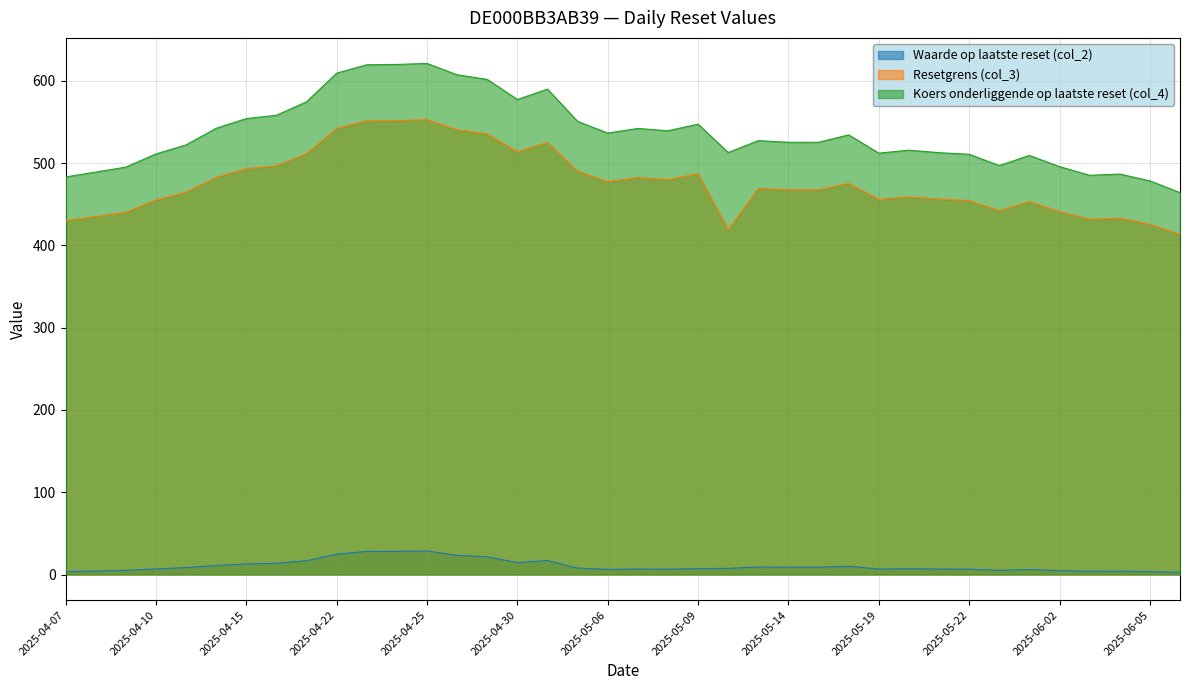

What is the label of the 12th point from the left?

2025-04-24